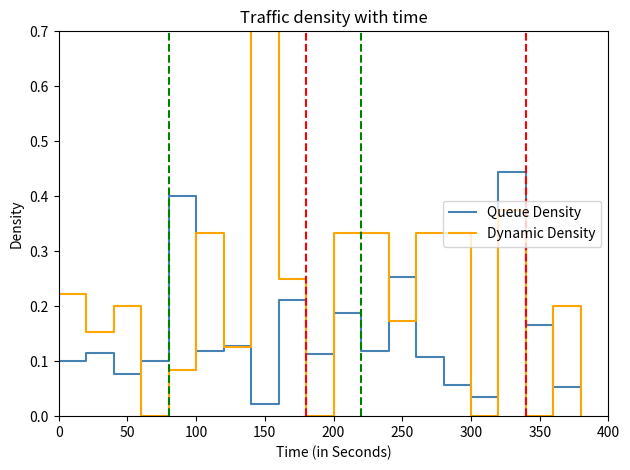

At which category does Dynamic Density reach its first local peak?

100